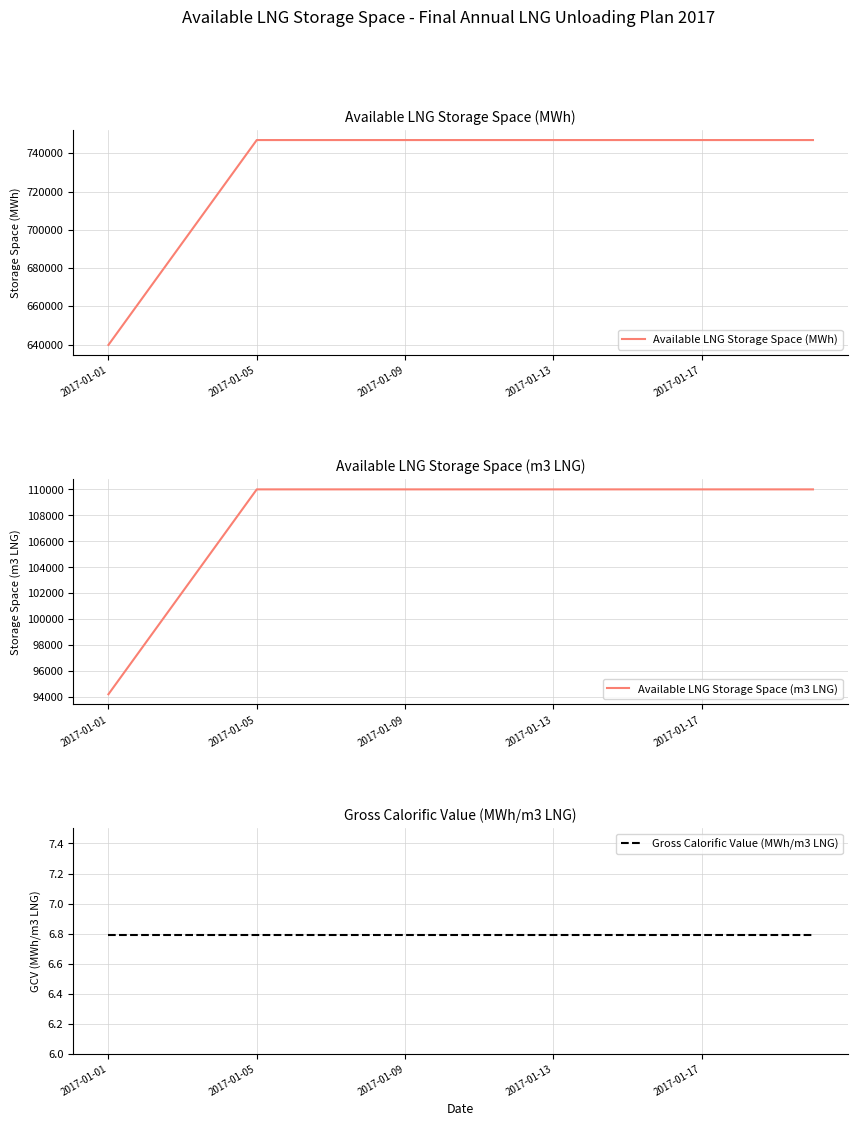

True or false: Available LNG Storage Space (m3 LNG) and Available LNG Storage Space (MWh) intersect in this chart.

False